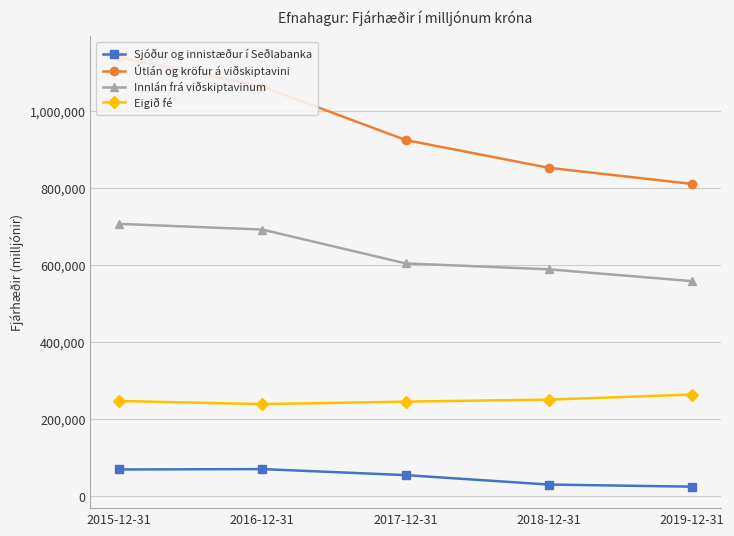

True or false: Innlán frá viðskiptavinum has more than 0 points higher than both neighbors.

False